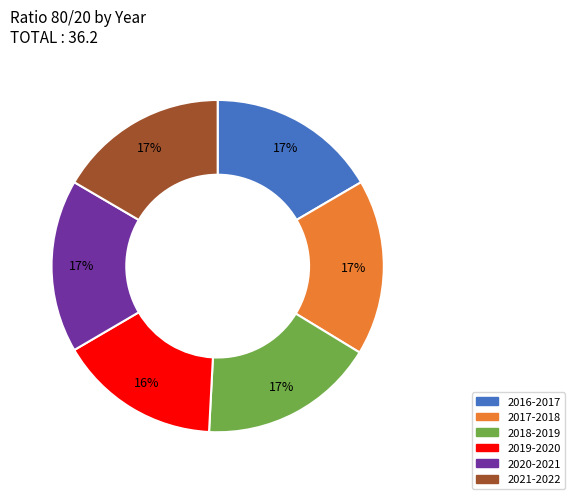

Which category has the smallest portion of the pie?

2019-2020